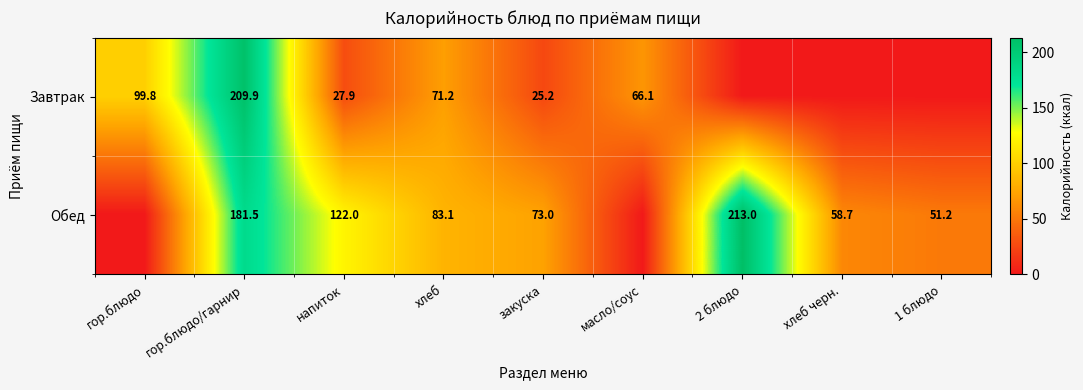

Is the value of Обед at 2 блюдо greater than the value of Завтрак at гор.блюдо/гарнир?

Yes